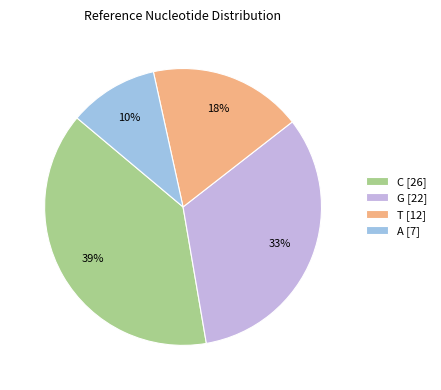

Which slice is the largest?

C [26]